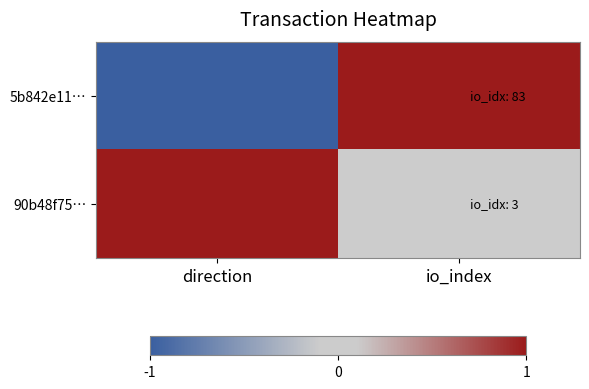

What is the spread (max minus min) of values at direction?

2.0